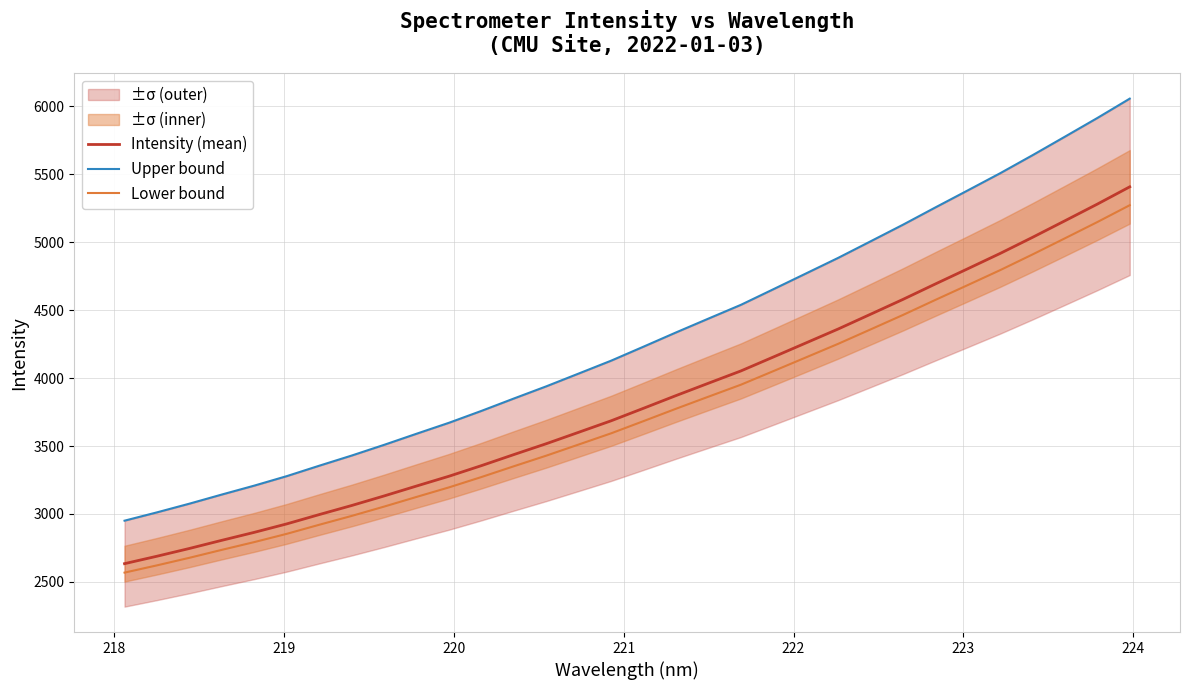

List the series in order of their peak value, highest first.

Upper bound, Intensity (mean), Lower bound